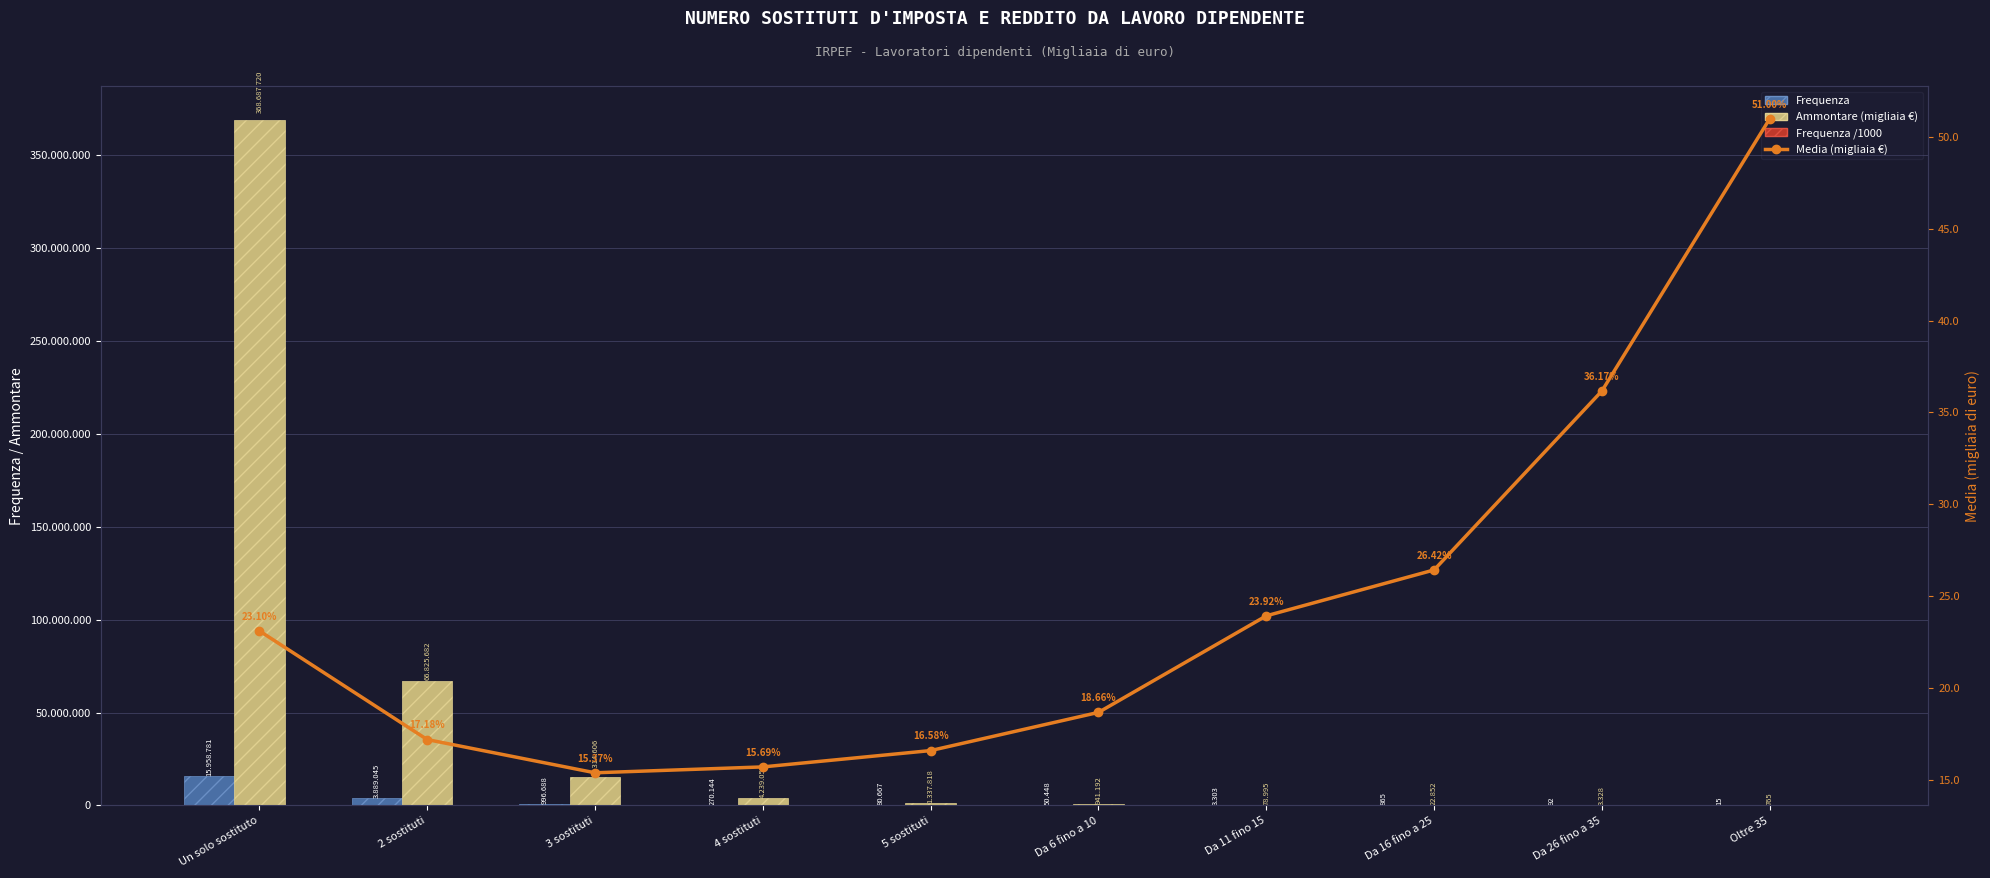

Reading left to right, transcribe all the data shown in this chart.

Frequenza: Un solo sostituto=15958781.0	2 sostituti=3889045.0	3 sostituti=996688.0	4 sostituti=270144.0	5 sostituti=80667.0	Da 6 fino a 10=50448.0	Da 11 fino 15=3303.0	Da 16 fino a 25=865.0	Da 26 fino a 35=92.0	Oltre 35=15.0
Ammontare (migliaia €): Un solo sostituto=368687720.0	2 sostituti=66825682.0	3 sostituti=15314606.0	4 sostituti=4239054.0	5 sostituti=1337818.0	Da 6 fino a 10=941192.0	Da 11 fino 15=78995.0	Da 16 fino a 25=22852.0	Da 26 fino a 35=3328.0	Oltre 35=765.0
Frequenza /1000: Un solo sostituto=15958.8	2 sostituti=3889.0	3 sostituti=996.7	4 sostituti=270.1	5 sostituti=80.7	Da 6 fino a 10=50.4	Da 11 fino 15=3.3	Da 16 fino a 25=0.9	Da 26 fino a 35=0.1	Oltre 35=0.0
Media (migliaia €): Un solo sostituto=23.1	2 sostituti=17.2	3 sostituti=15.4	4 sostituti=15.7	5 sostituti=16.6	Da 6 fino a 10=18.7	Da 11 fino 15=23.9	Da 16 fino a 25=26.4	Da 26 fino a 35=36.2	Oltre 35=51.0